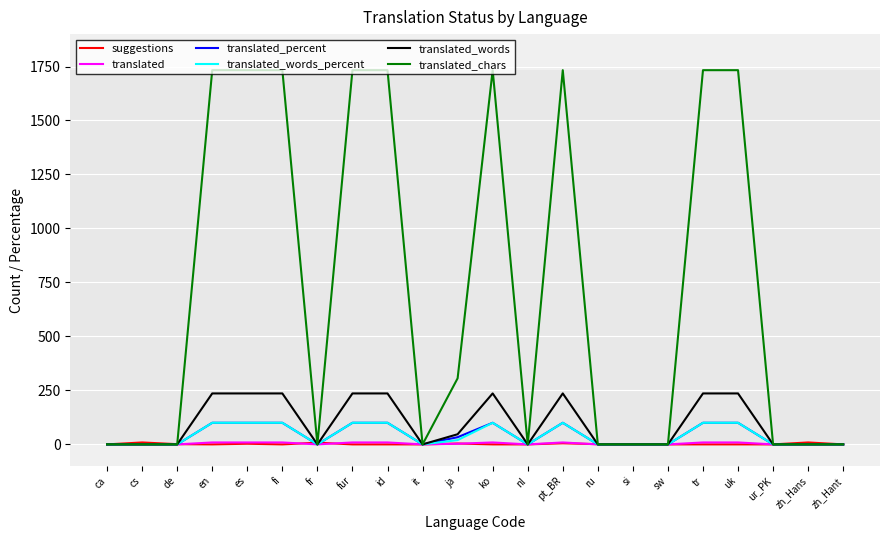

True or false: translated_percent has a value of 0.0 at zh_Hans.

True